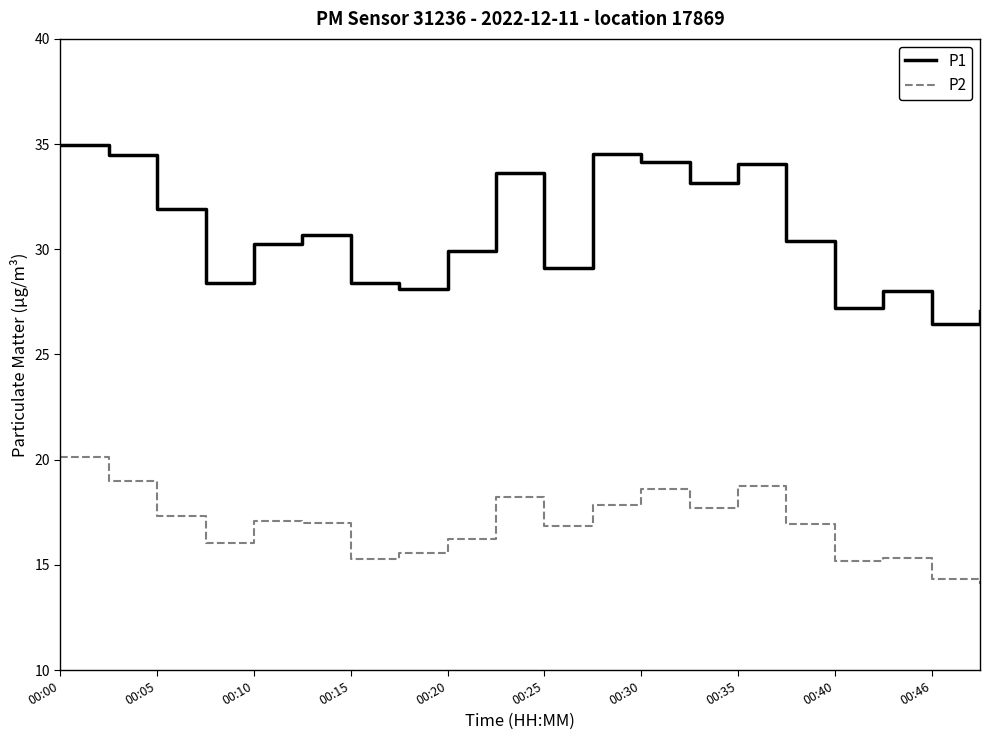

What is the smallest value displayed?

14.1